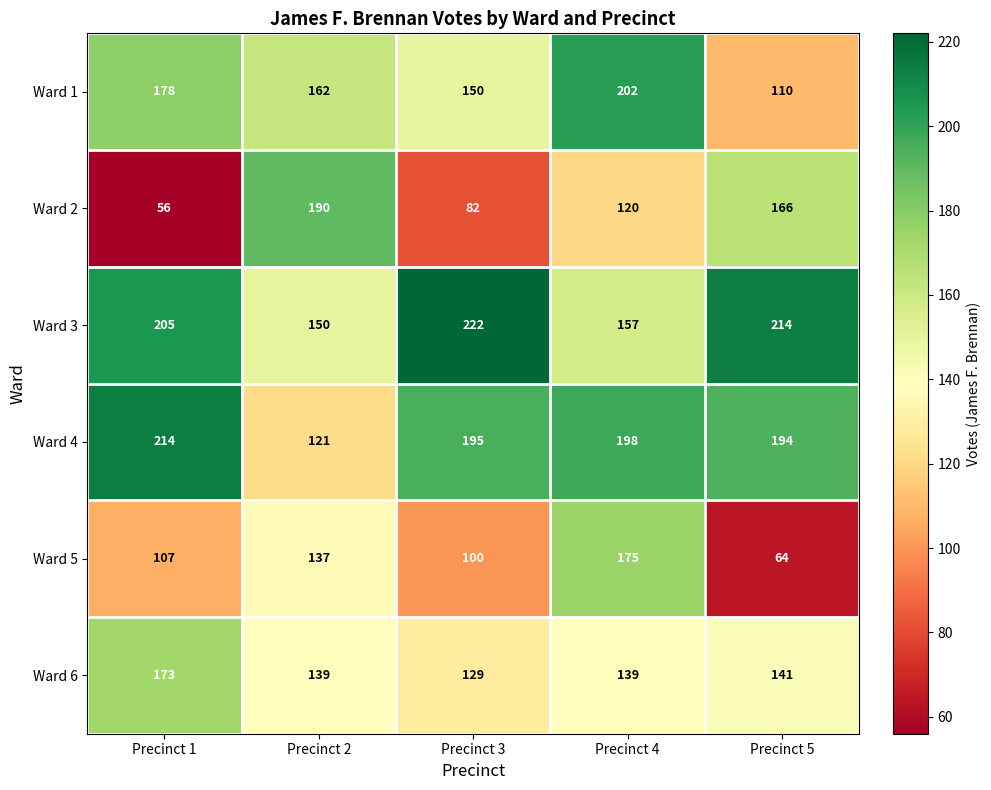

What is the difference between the maximum and second lowest values in the Ward 4 series?

20